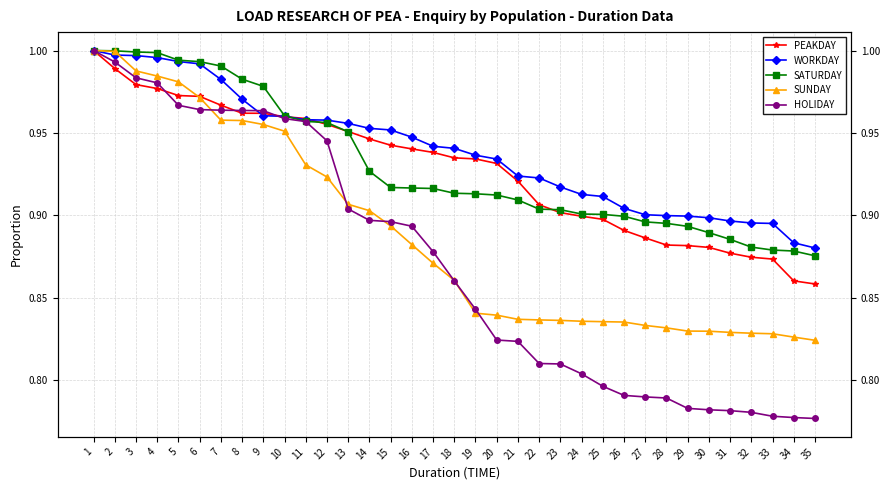

List the series in order of their peak value, highest first.

PEAKDAY, WORKDAY, SATURDAY, SUNDAY, HOLIDAY